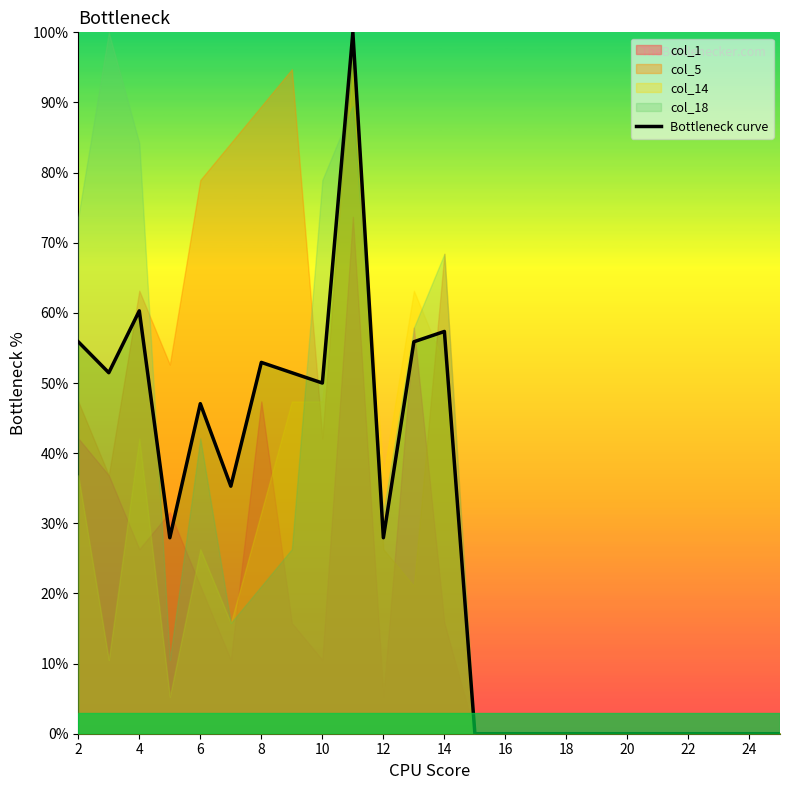

The Bottleneck curve series shows 0.0 at 24. True or false?

True